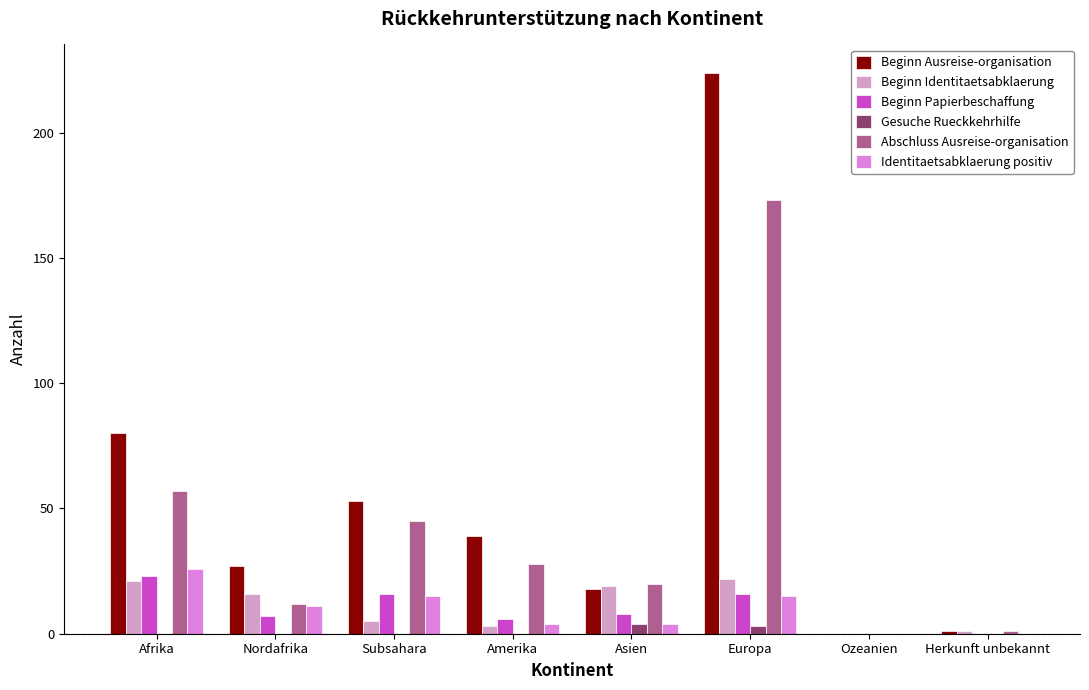

How many groups of bars are there?

8